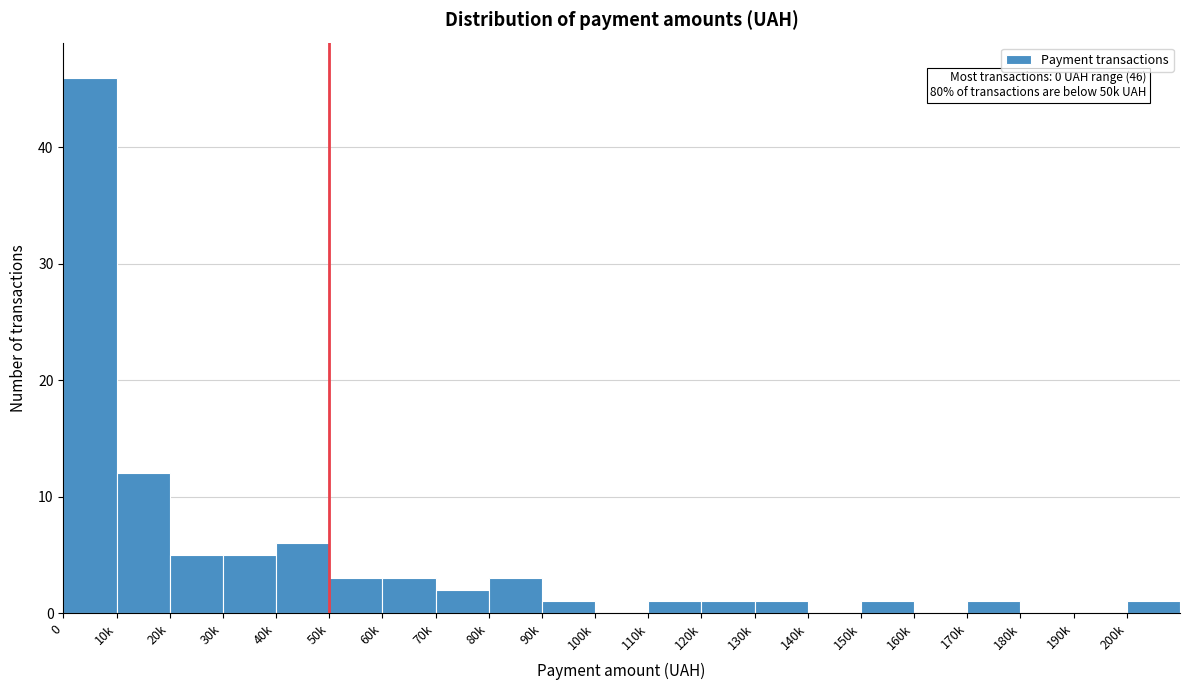

Reading left to right, list all the values displayed in this chart.

0=46	10k=12	20k=5	30k=5	40k=6	50k=3	60k=3	70k=2	80k=3	90k=1	100k=0	110k=1	120k=1	130k=1	140k=0	150k=1	160k=0	170k=1	180k=0	190k=0	200k=1